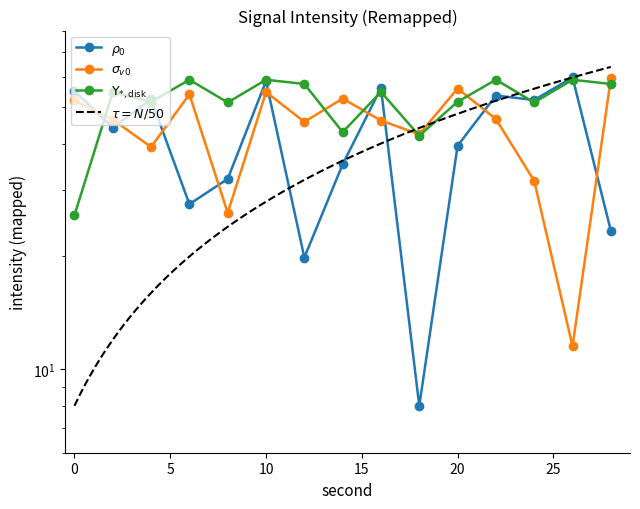

Between 4 and 8, which is larger?

4